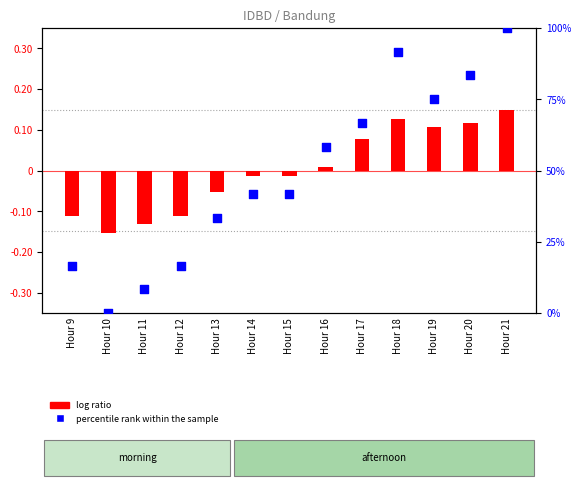

Which series contains the lowest Y value?

log ratio